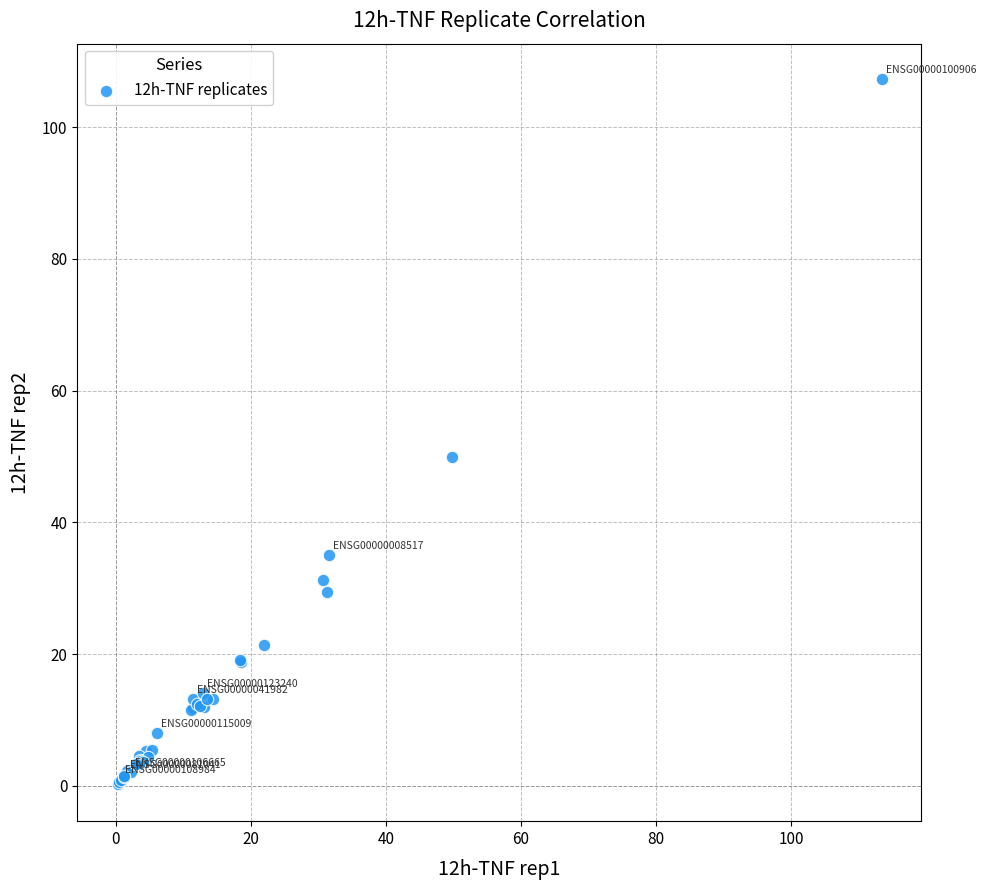

What Y value in the scatter plot is closest to 53?

49.8